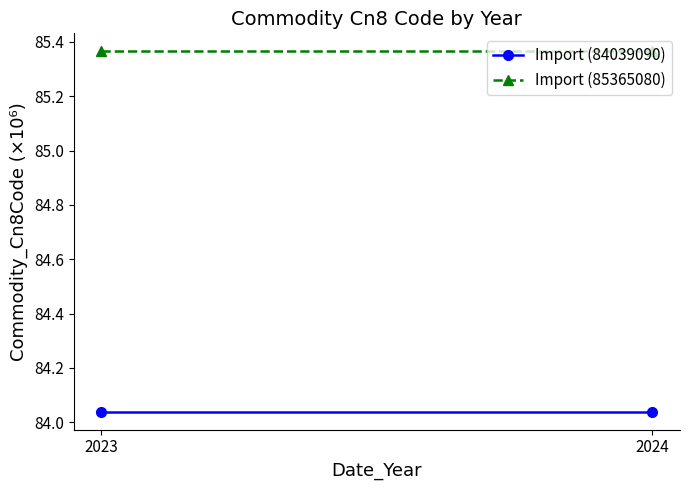

What is the maximum value for Import (85365080)?

85.4